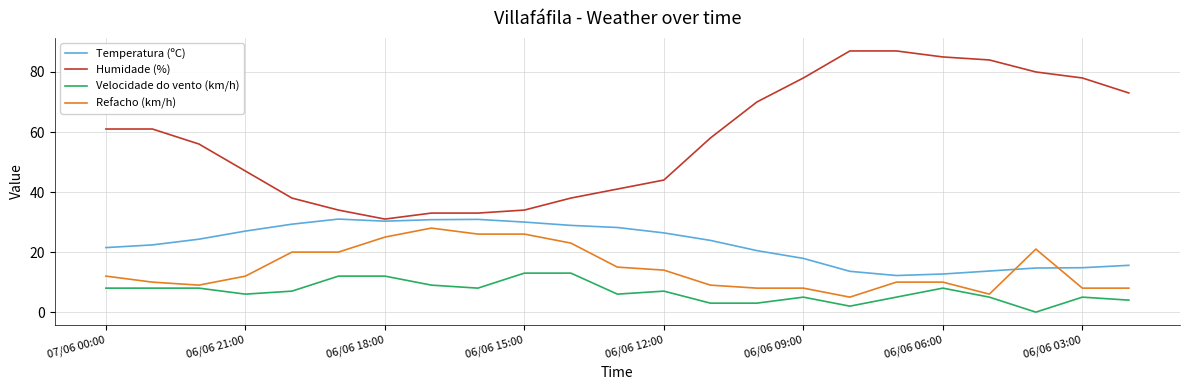

Which series has the largest total across all categories?

Humidade (%)